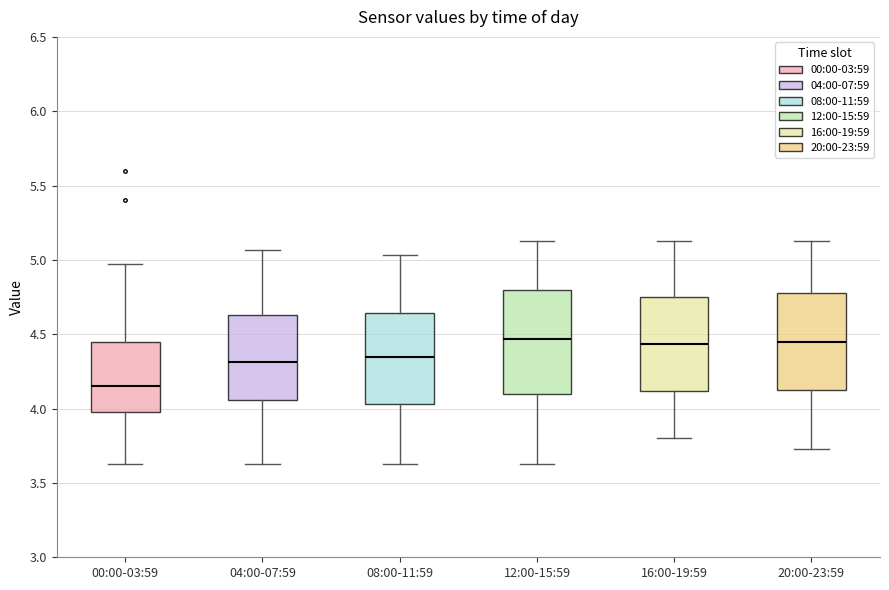

Reading left to right, read every box against the y-axis: the position of its median line, the range the box covers, and the ends of its whiskers. The values are not printed on the chart, so give them approximately, as read against the axis.

00:00-03:59: median 4.15, box 4.00 to 4.45, whiskers 3.65 to 4.95
04:00-07:59: median 4.30, box 4.05 to 4.65, whiskers 3.65 to 5.05
08:00-11:59: median 4.35, box 4.05 to 4.65, whiskers 3.65 to 5.05
12:00-15:59: median 4.45, box 4.10 to 4.80, whiskers 3.65 to 5.15
16:00-19:59: median 4.45, box 4.10 to 4.75, whiskers 3.80 to 5.15
20:00-23:59: median 4.45, box 4.10 to 4.80, whiskers 3.75 to 5.15